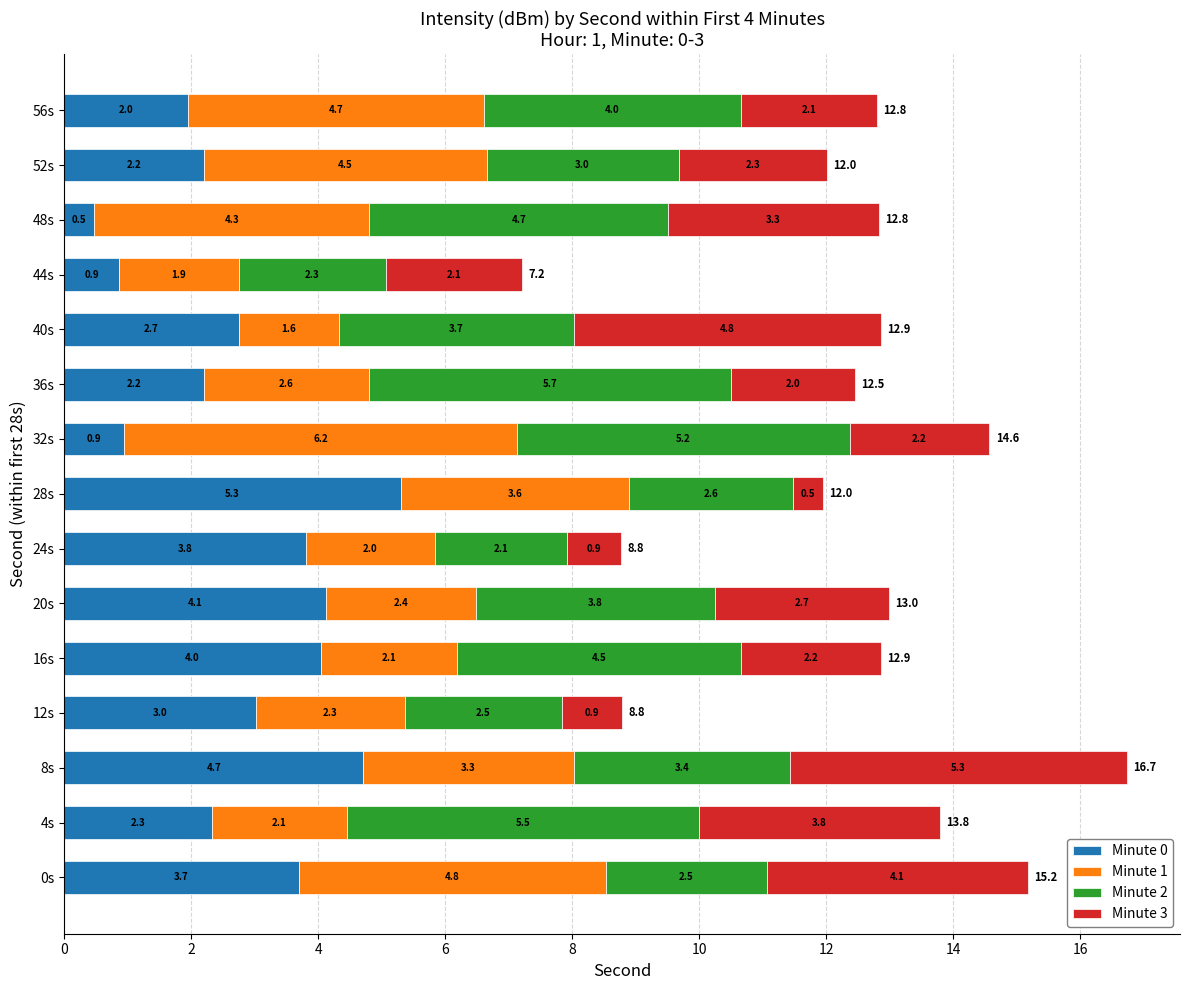

What is the total value across all series at 28s?

12.0